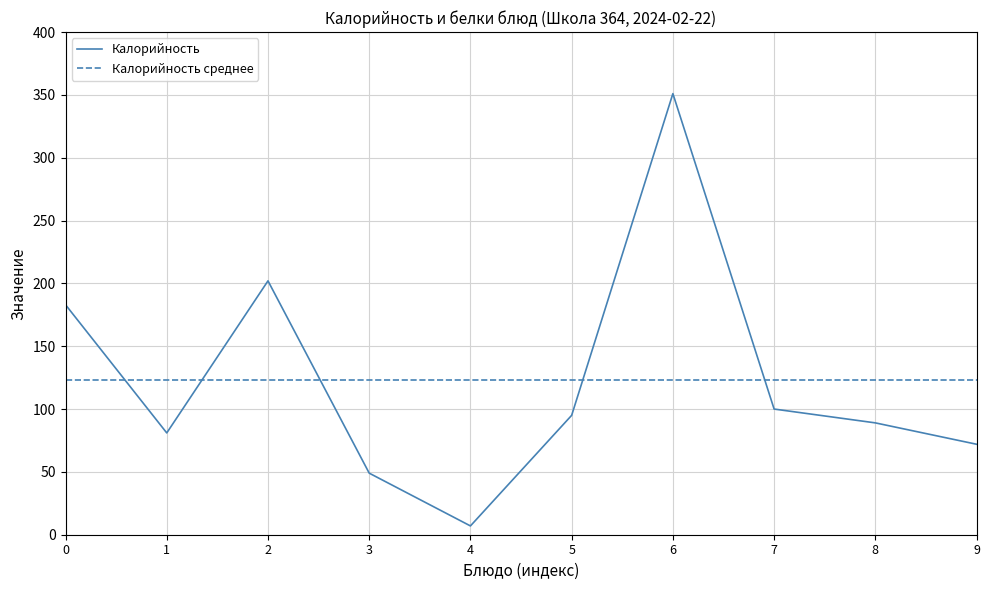

The value of Калорийность at 6 is 351. True or false?

True